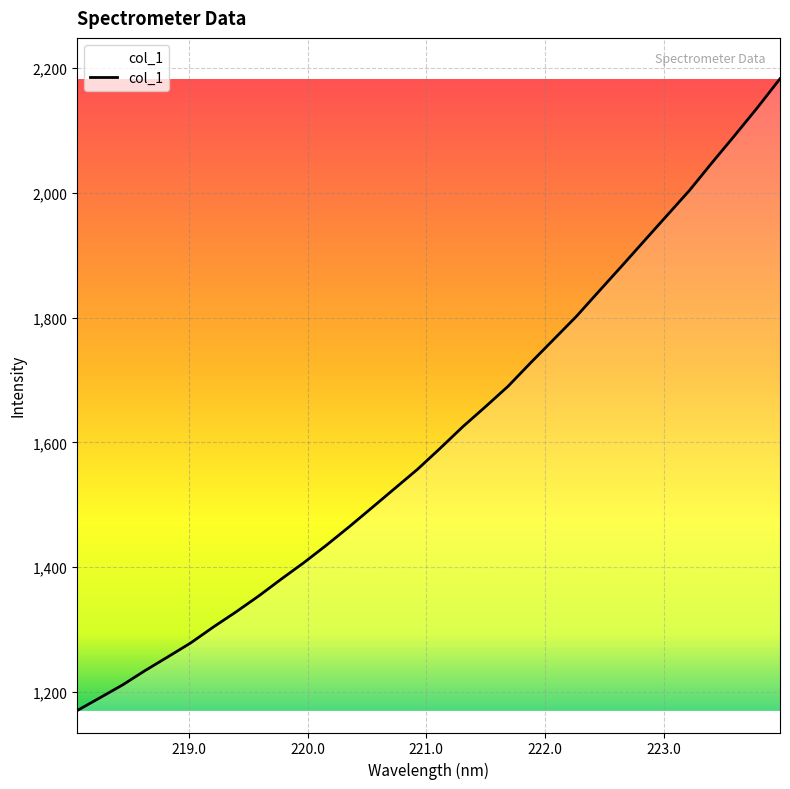

How many categories are shown in the chart?

32